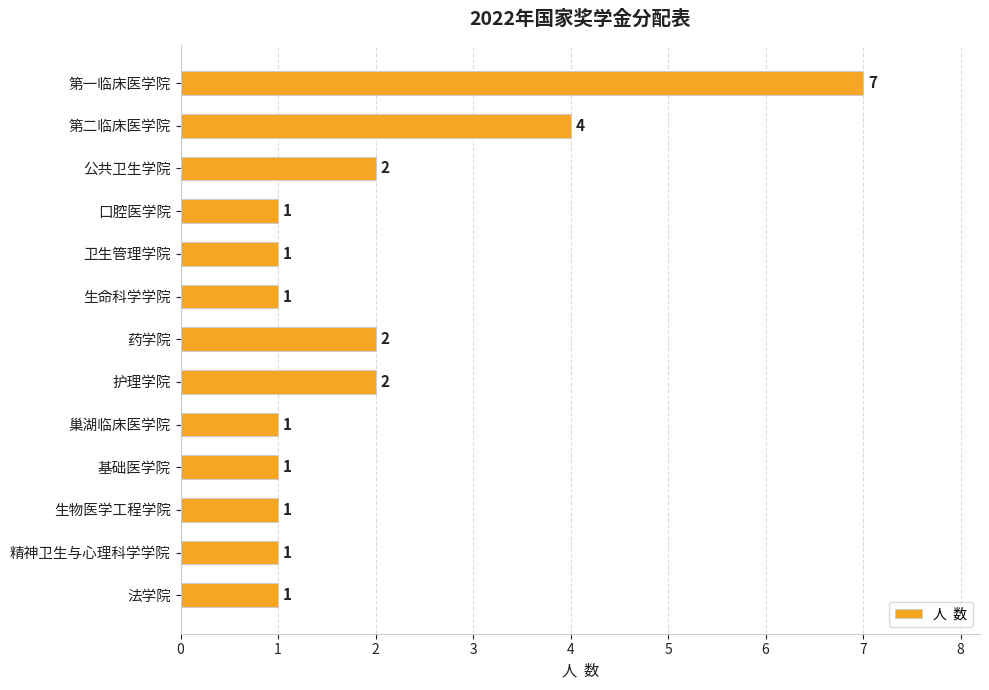

How many values are between 1 and 2?

11